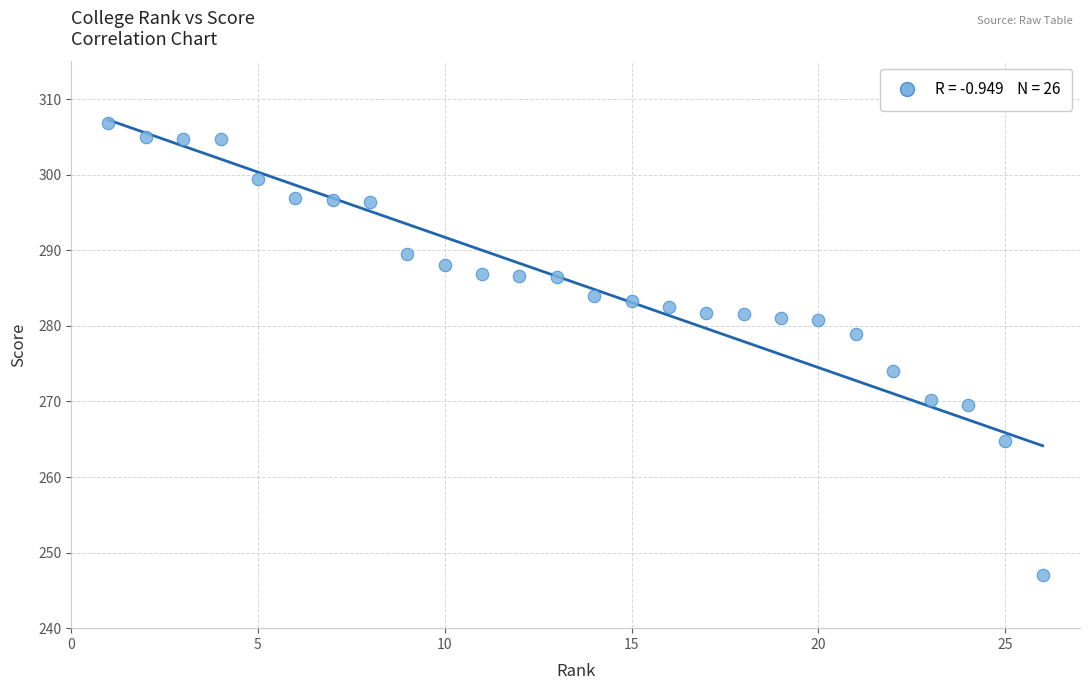

What Y value in the scatter plot is closest to 277?

278.9